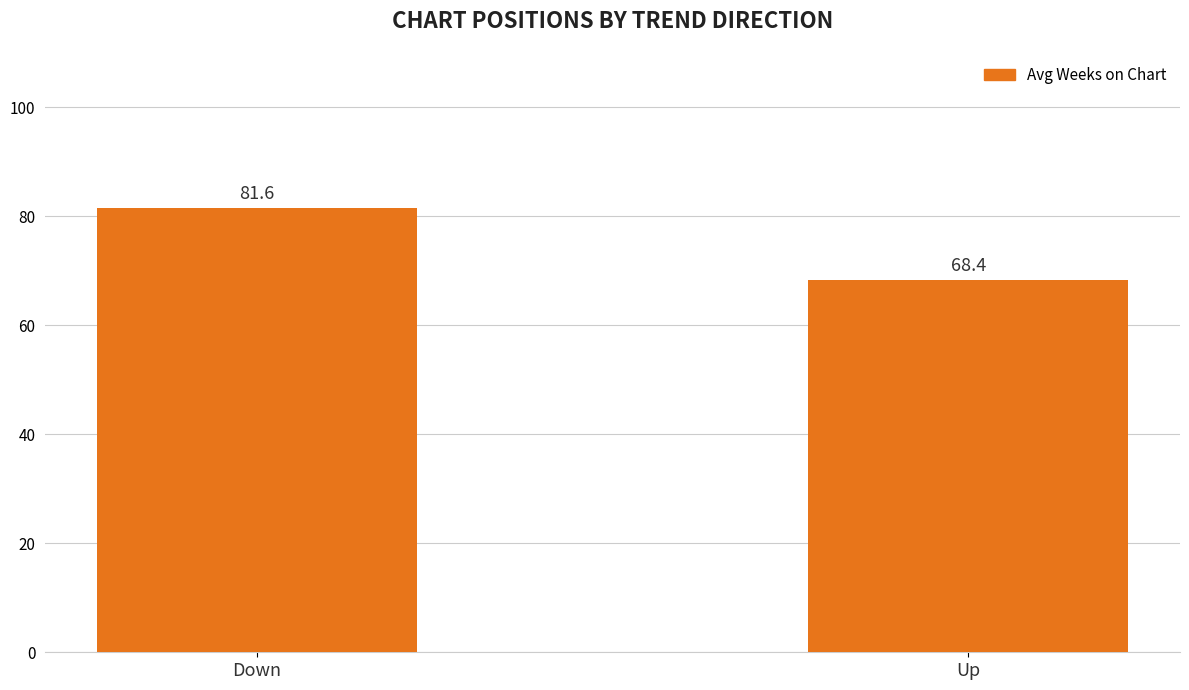

Is it true that the value at Up is 33.1?

False